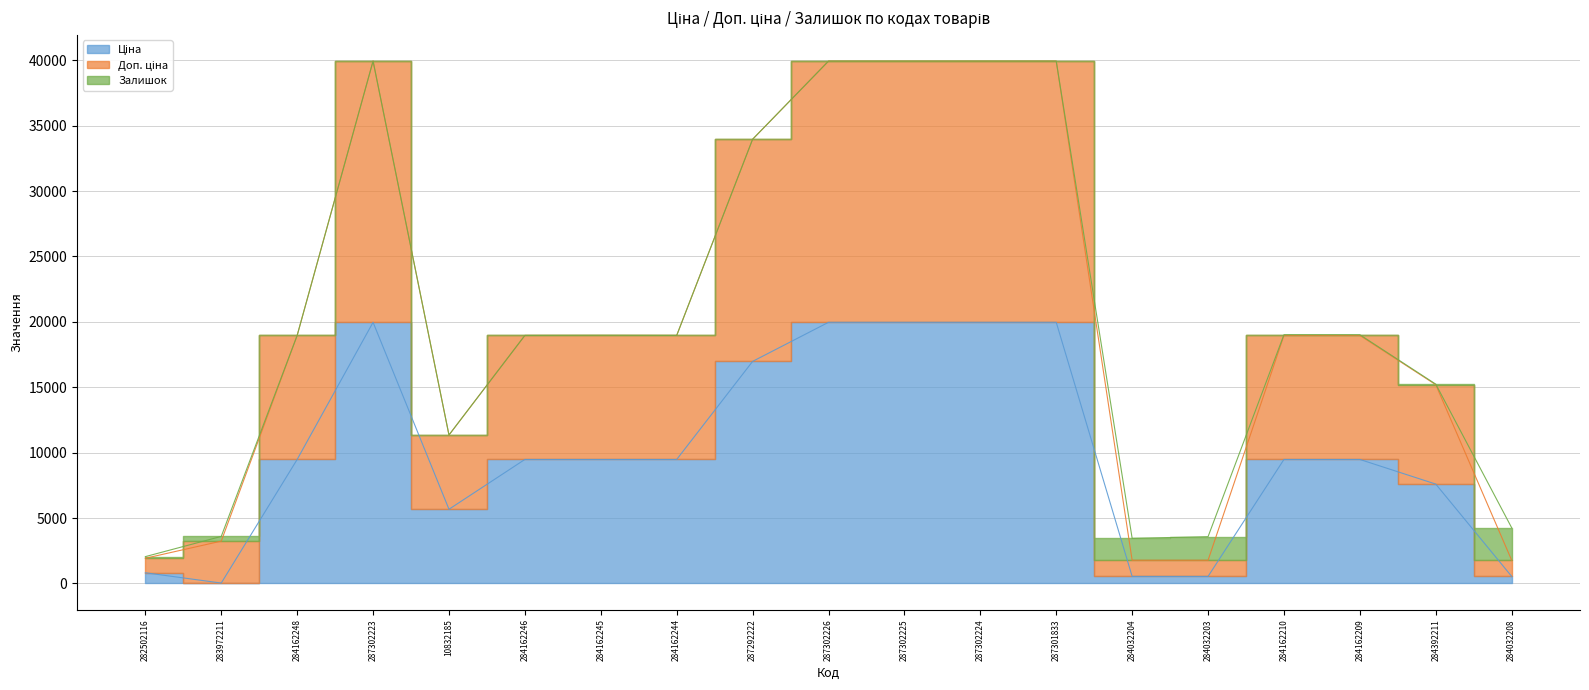

True or false: Ціна and Доп. ціна cross at least once.

False